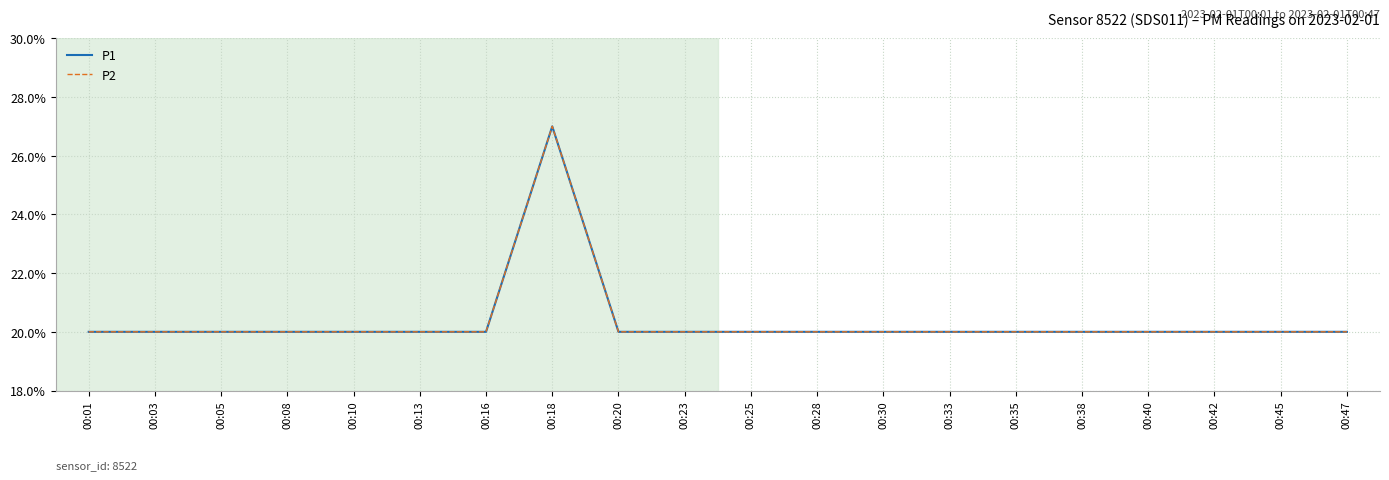

Does the chart have visible grid lines?

Yes